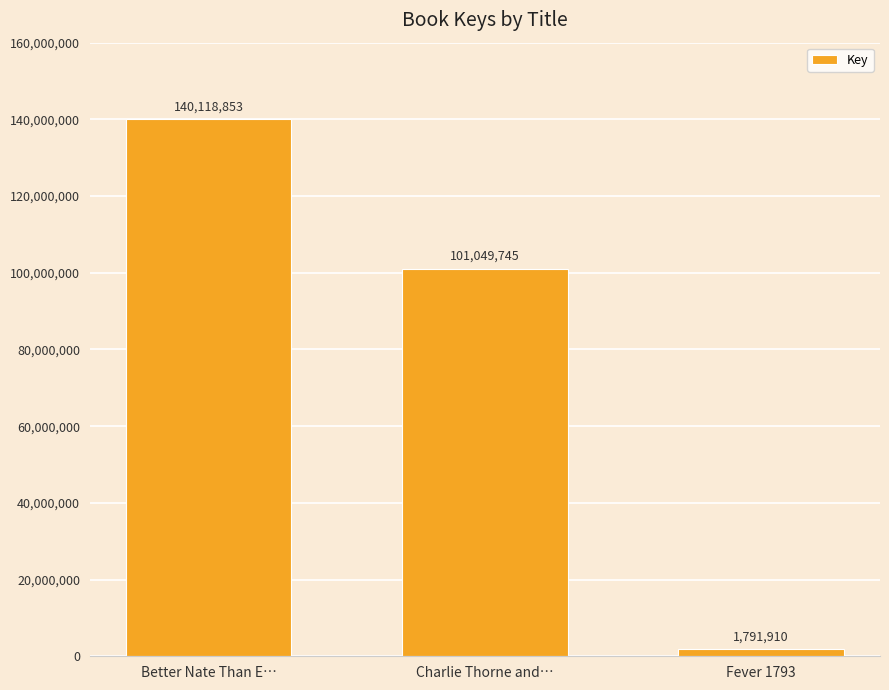

Count the values in the range 1791910 to 140118853.

3